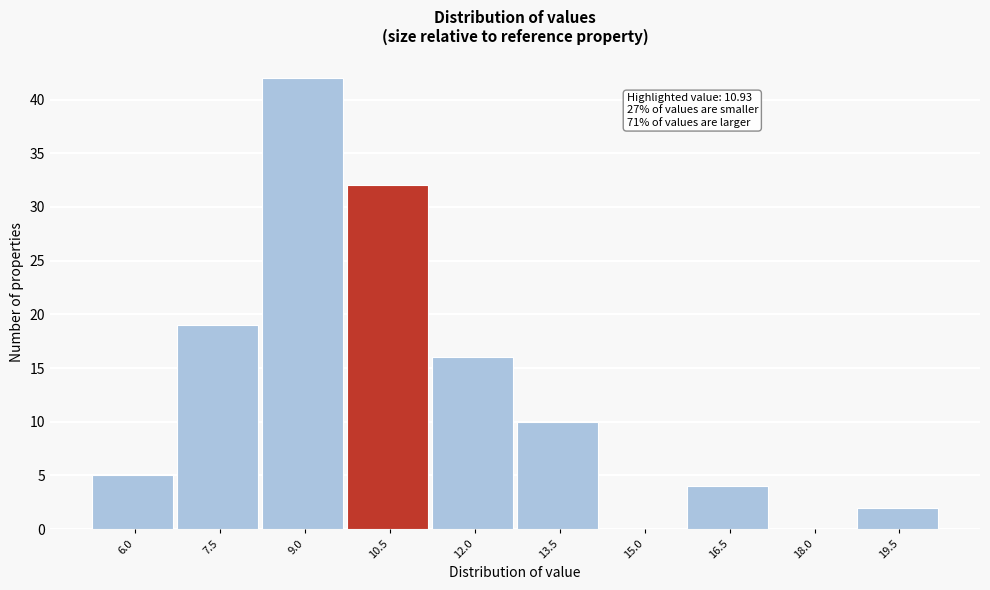

Reading left to right, transcribe all the data shown in this chart.

6.0=5	7.5=19	9.0=42	10.5=32	12.0=16	13.5=10	15.0=0	16.5=4	18.0=0	19.5=2